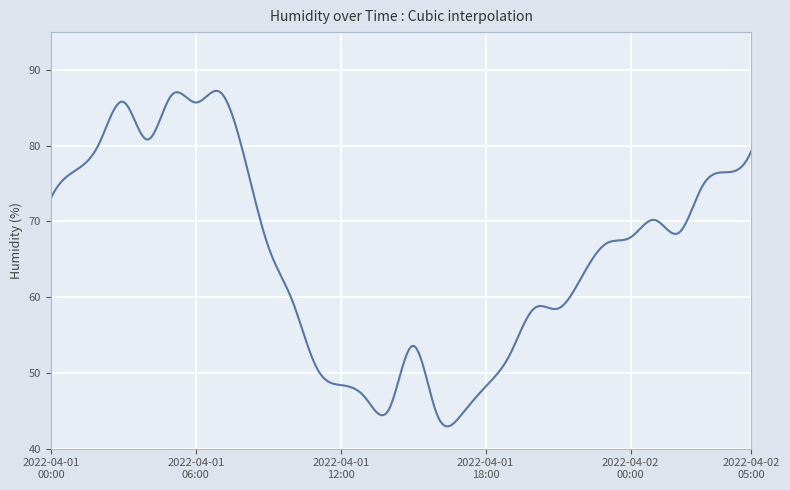

What is the smallest value displayed?

42.9